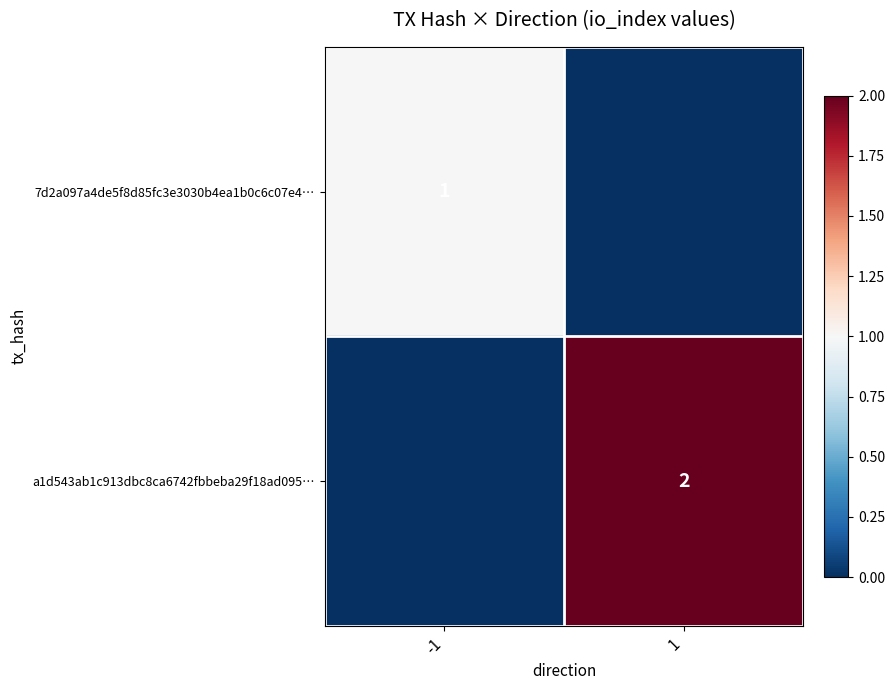

At how many categories does at least one series exceed 1?

1